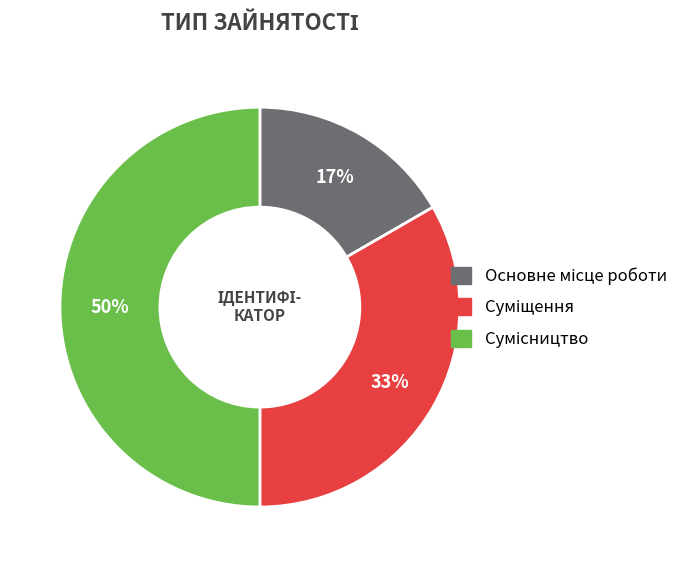

To the nearest percent, what is the difference between the largest and smallest slice percentages?

33%